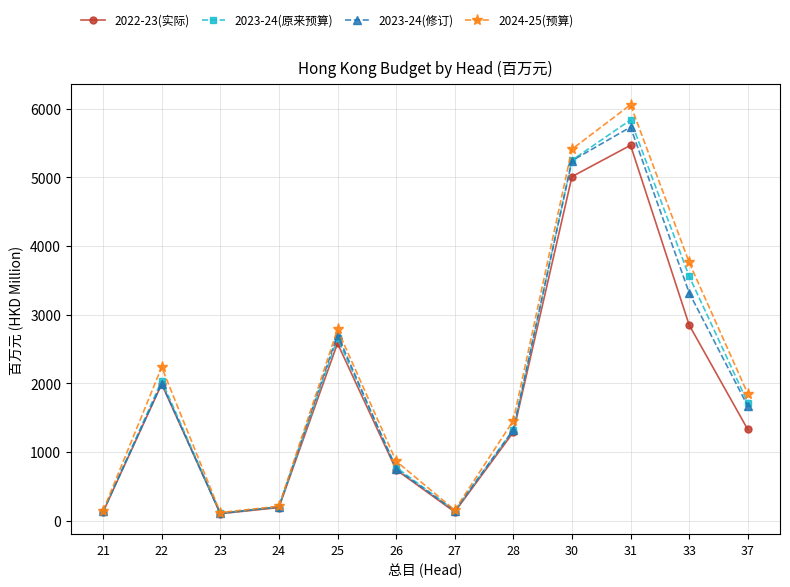

What is the value of the 2024-25(预算) point at the 9th from the left?

5409.8